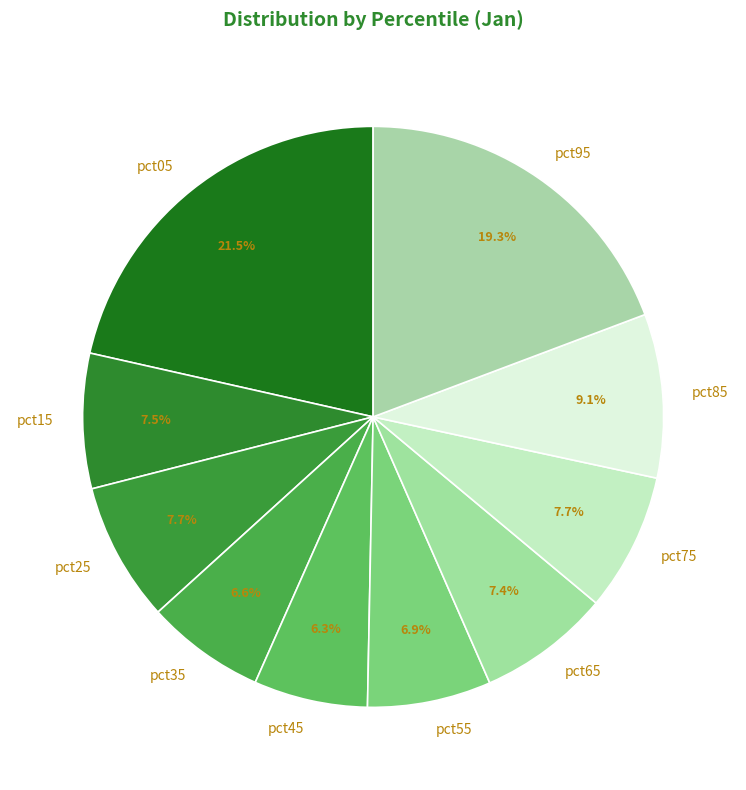

How many segments does this pie chart have?

10